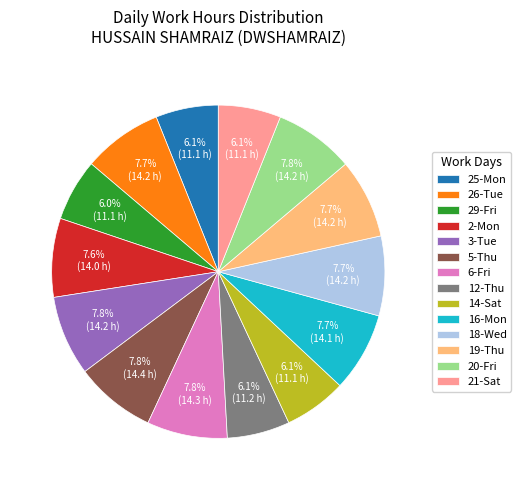

Does any single category account for the majority?

No